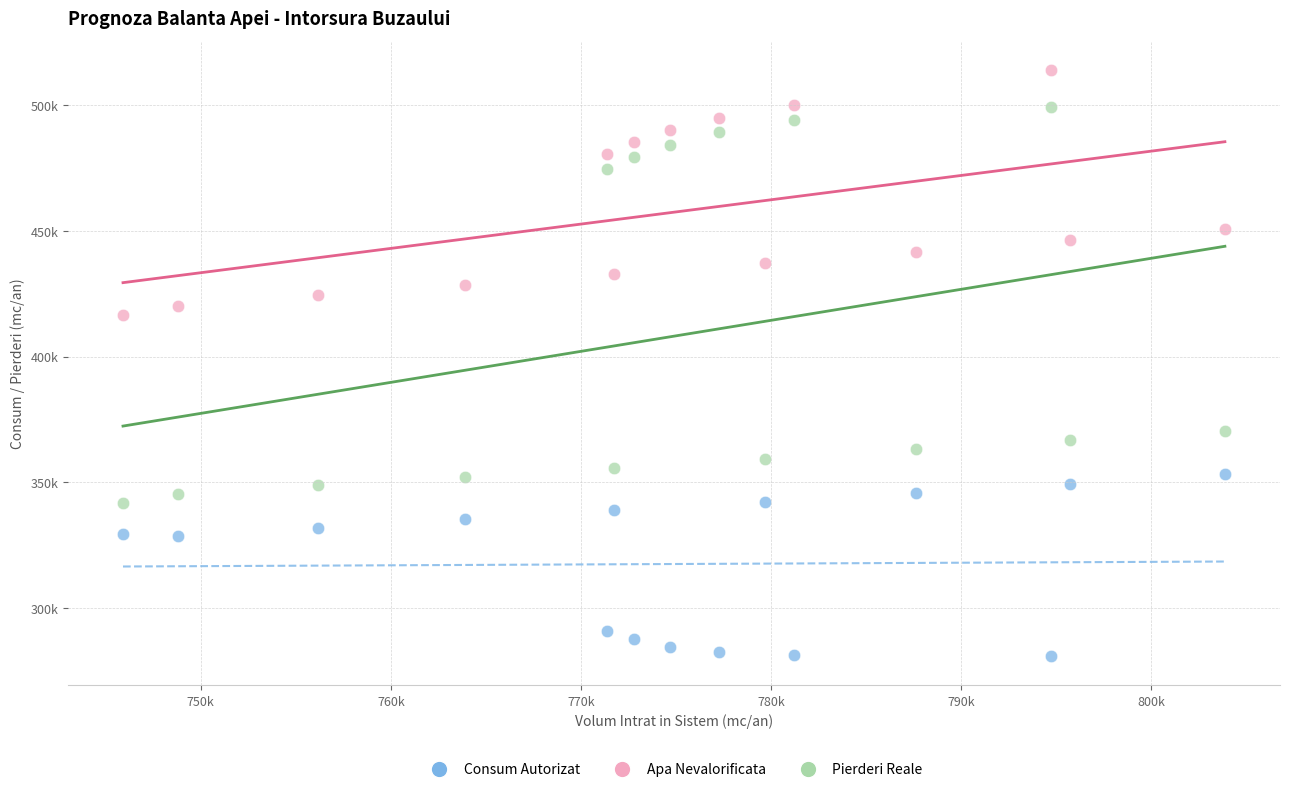

What are all the series names shown in the legend?

Consum Autorizat, Apa Nevalorificata, Pierderi Reale